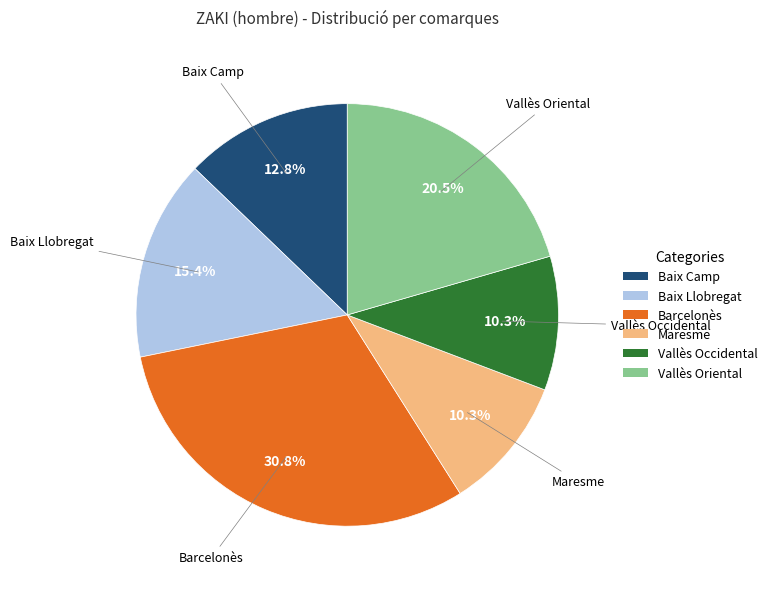

Approximately how many times larger is the value at Maresme compared to Barcelonès?

0.3